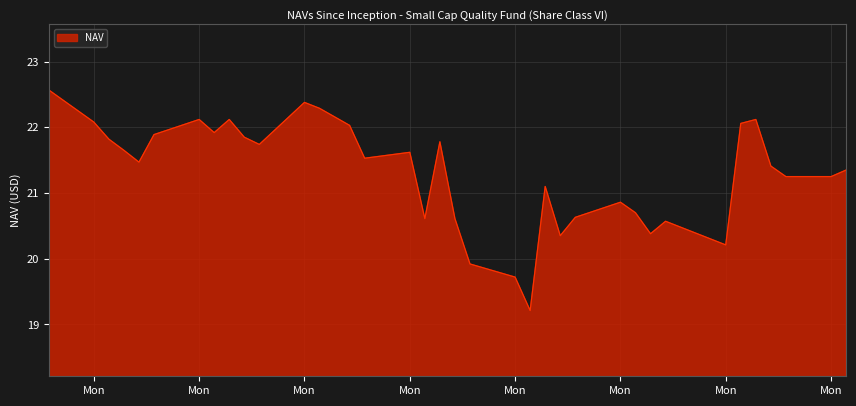

What is the difference between the maximum and minimum values?

3.4